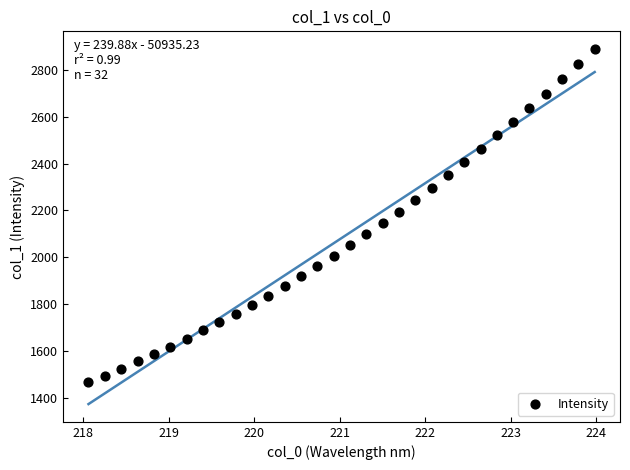

What is the range of Y values (max minus min)?

1424.8